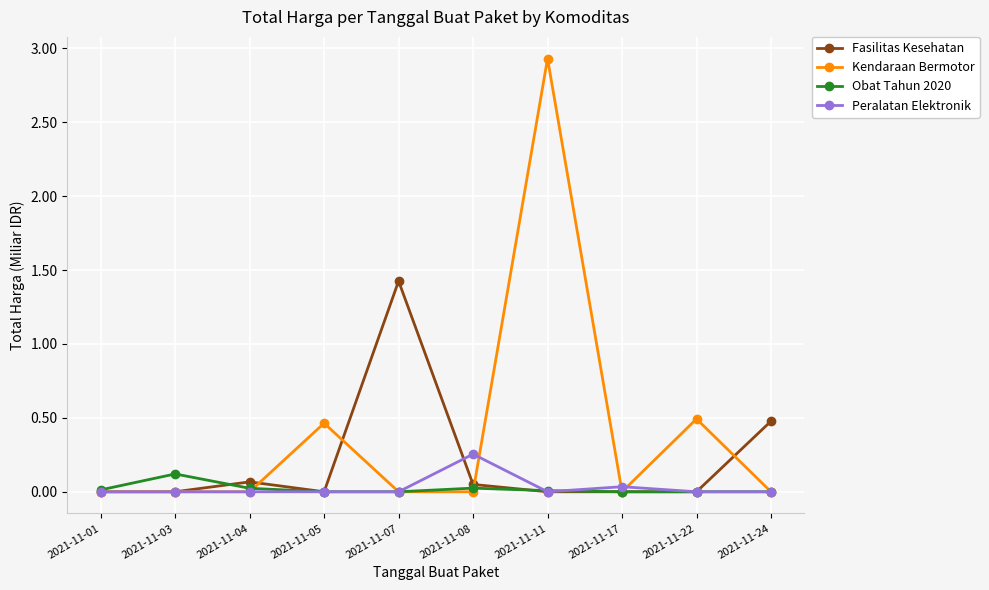

The value of Fasilitas Kesehatan at 2021-11-17 is 0.6. True or false?

False